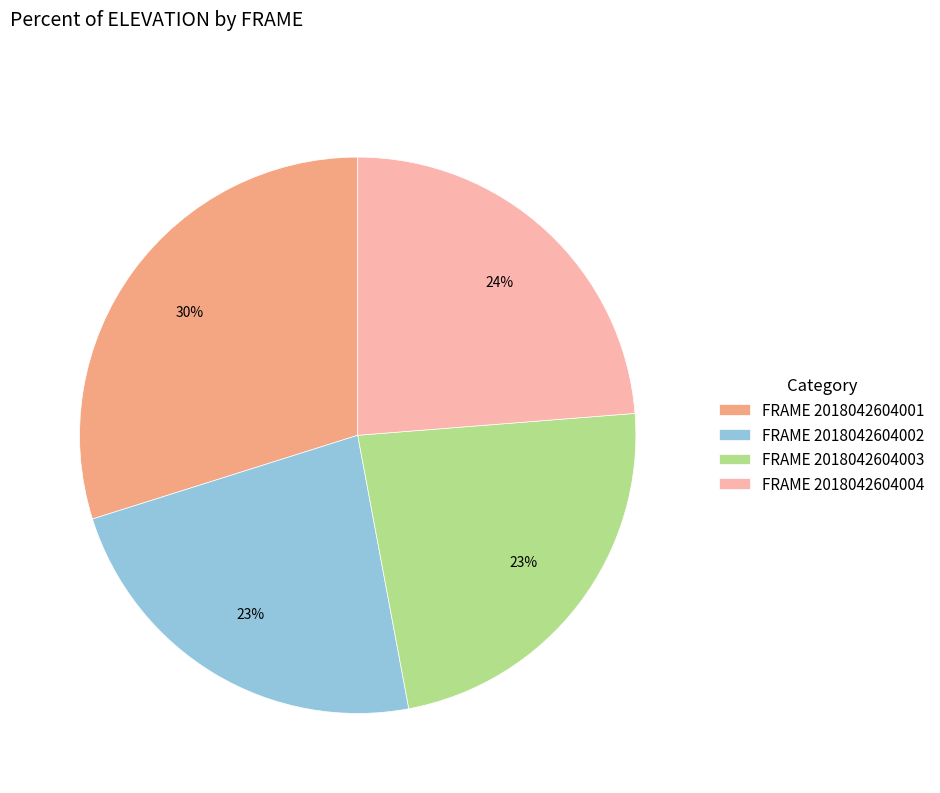

The FRAME 2018042604002 slice represents 34% of the pie. True or false?

False